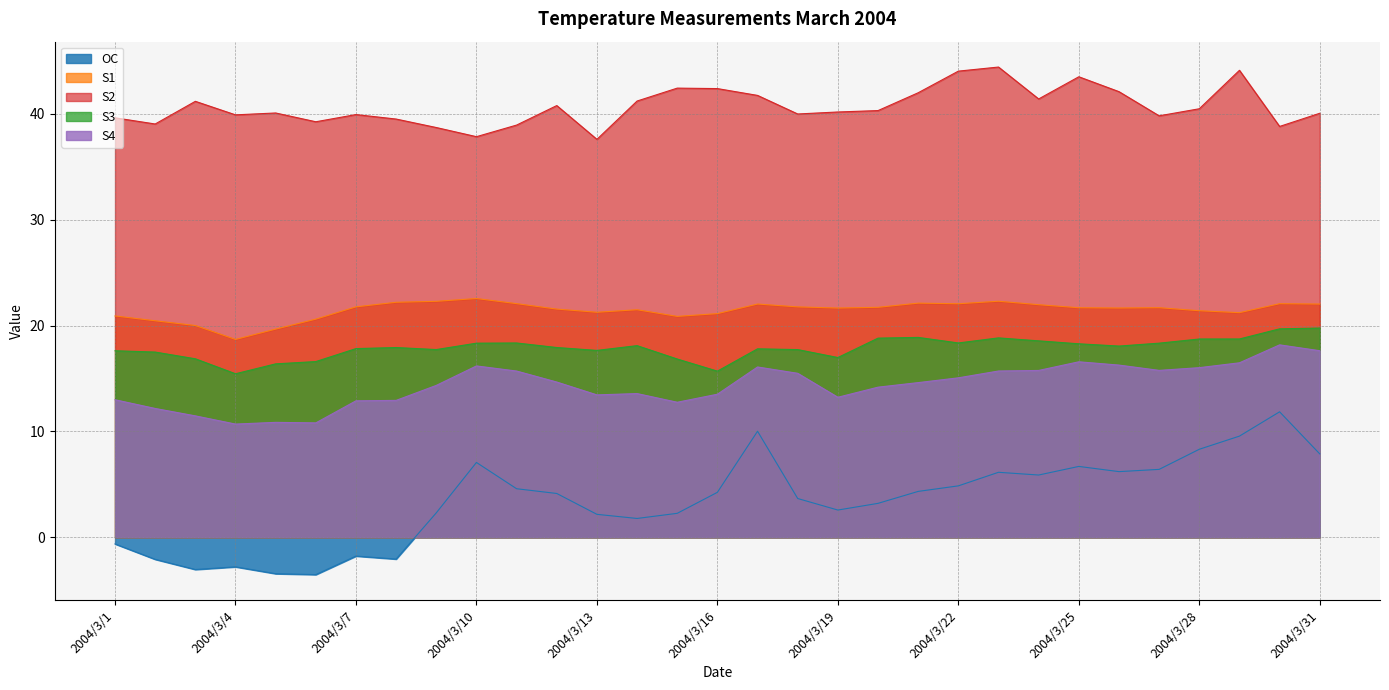

What value does the S2 series have at 2004/3/1?

39.6